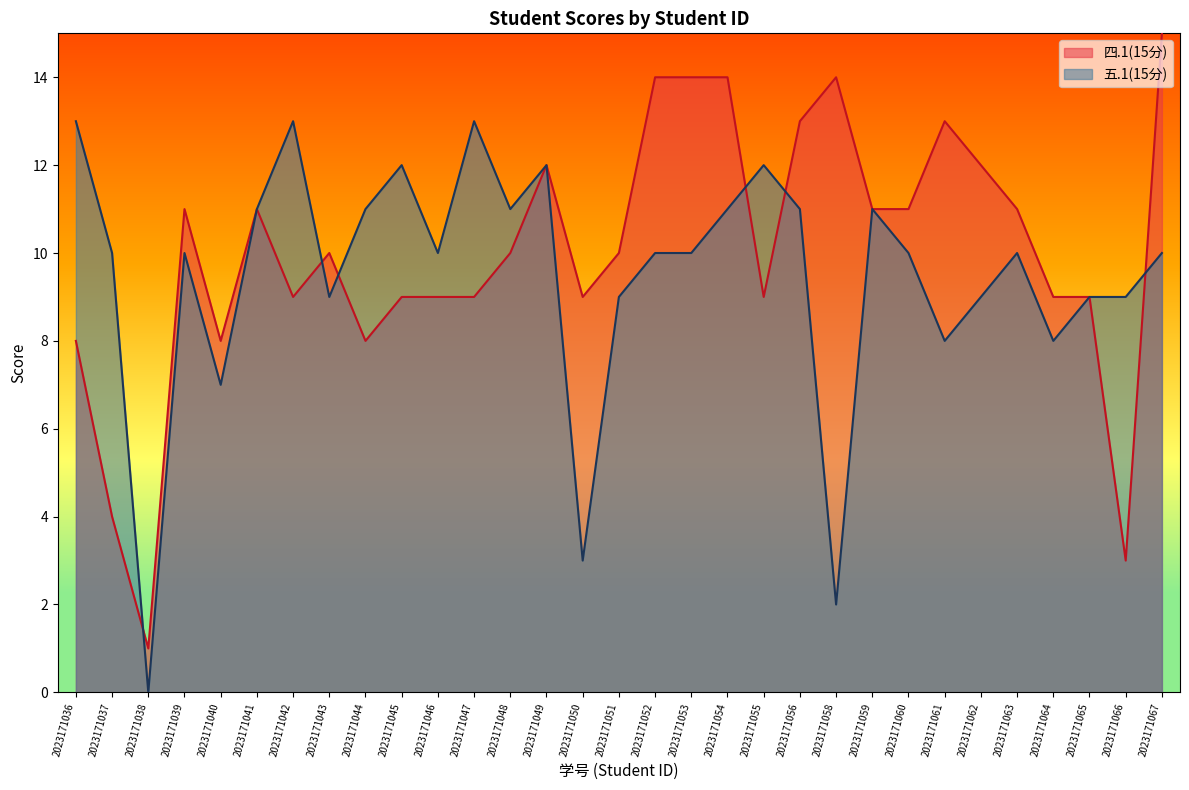

Reading right to left, extract all data points from this chart.

四.1(15分): 2023171067=15	2023171066=3	2023171065=9	2023171064=9	2023171063=11	2023171062=12	2023171061=13	2023171060=11	2023171059=11	2023171058=14	2023171056=13	2023171055=9	2023171054=14	2023171053=14	2023171052=14	2023171051=10	2023171050=9	2023171049=12	2023171048=10	2023171047=9	2023171046=9	2023171045=9	2023171044=8	2023171043=10	2023171042=9	2023171041=11	2023171040=8	2023171039=11	2023171038=1	2023171037=4	2023171036=8
五.1(15分): 2023171067=10	2023171066=9	2023171065=9	2023171064=8	2023171063=10	2023171062=9	2023171061=8	2023171060=10	2023171059=11	2023171058=2	2023171056=11	2023171055=12	2023171054=11	2023171053=10	2023171052=10	2023171051=9	2023171050=3	2023171049=12	2023171048=11	2023171047=13	2023171046=10	2023171045=12	2023171044=11	2023171043=9	2023171042=13	2023171041=11	2023171040=7	2023171039=10	2023171038=0	2023171037=10	2023171036=13